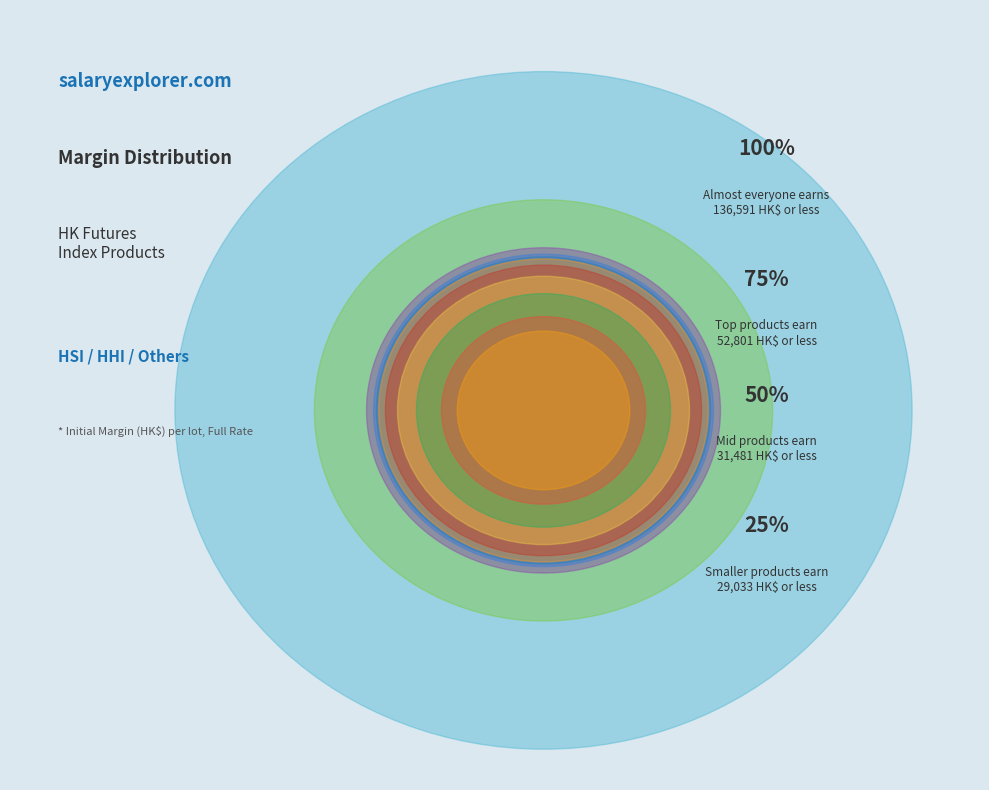

Is there any slice that represents more than half of the pie?

No